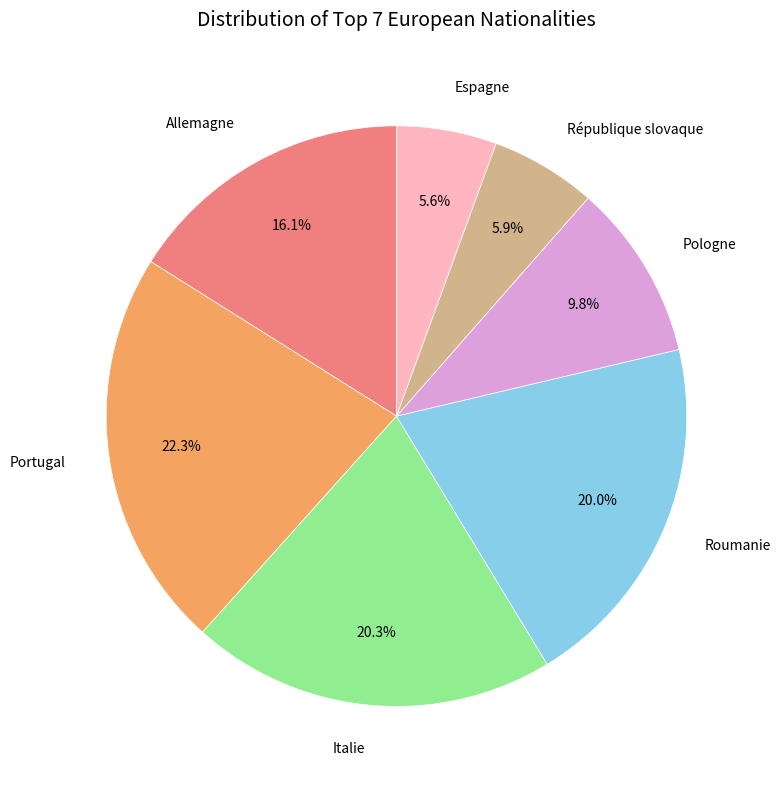

Is there a majority slice in this chart?

No